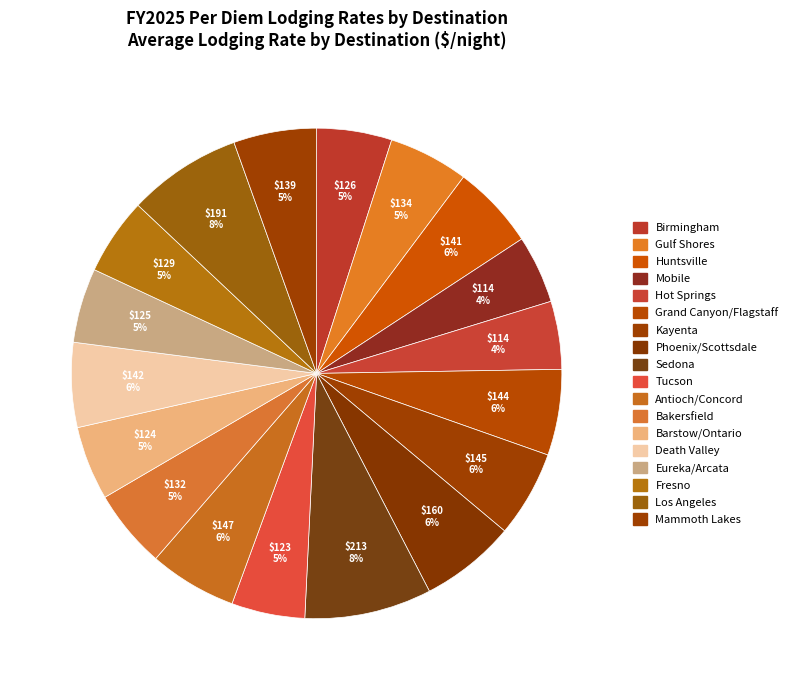

To the nearest percent, what is the combined percentage of Birmingham and Eureka/Arcata?

10%